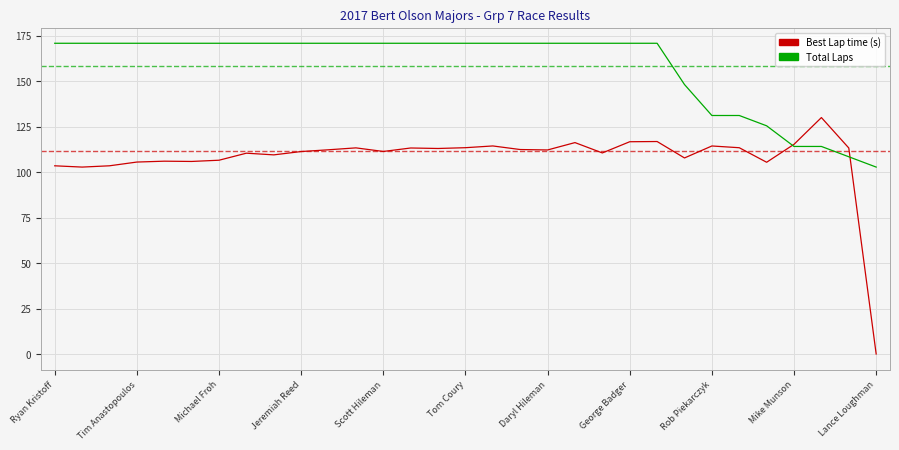

Which series has the widest spread of values?

Best Lap time (s)